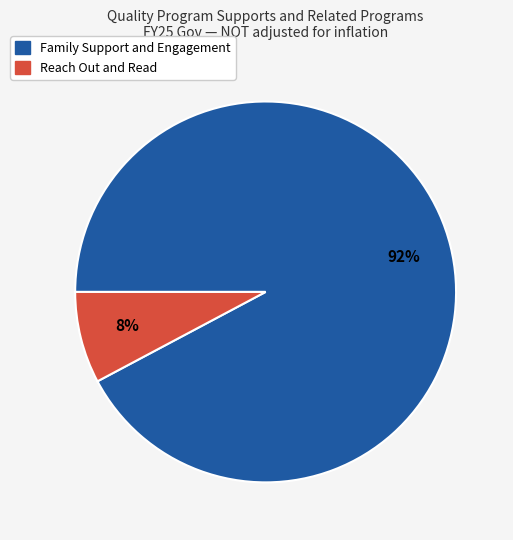

To the nearest percent, what is the average slice percentage?

50%